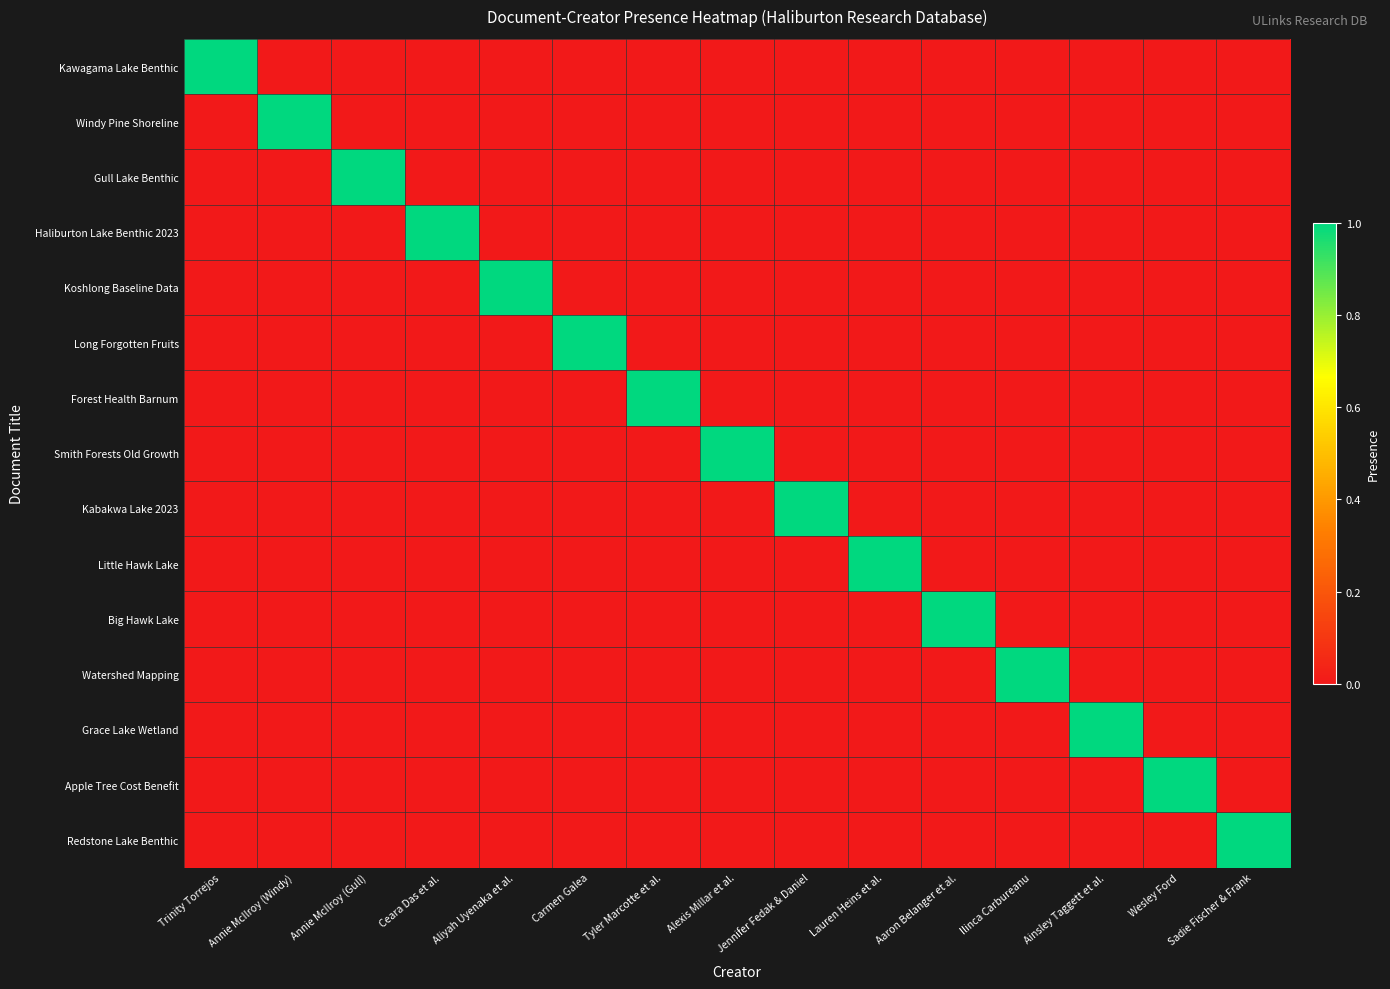

Reading left to right, what are all the values shown in this chart?

Kawagama Lake Benthic: Trinity Torrejos=1	Annie McIlroy (Windy)=0	Annie McIlroy (Gull)=0	Ceara Das et al.=0	Aliyah Uyenaka et al.=0	Carmen Galea=0	Tyler Marcotte et al.=0	Alexis Millar et al.=0	Jennifer Fedak & Daniel=0	Lauren Heins et al.=0	Aaron Belanger et al.=0	Ilinca Carbureanu=0	Ainsley Taggett et al.=0	Wesley Ford=0	Sadie Fischer & Frank=0
Windy Pine Shoreline: Trinity Torrejos=0	Annie McIlroy (Windy)=1	Annie McIlroy (Gull)=0	Ceara Das et al.=0	Aliyah Uyenaka et al.=0	Carmen Galea=0	Tyler Marcotte et al.=0	Alexis Millar et al.=0	Jennifer Fedak & Daniel=0	Lauren Heins et al.=0	Aaron Belanger et al.=0	Ilinca Carbureanu=0	Ainsley Taggett et al.=0	Wesley Ford=0	Sadie Fischer & Frank=0
Gull Lake Benthic: Trinity Torrejos=0	Annie McIlroy (Windy)=0	Annie McIlroy (Gull)=1	Ceara Das et al.=0	Aliyah Uyenaka et al.=0	Carmen Galea=0	Tyler Marcotte et al.=0	Alexis Millar et al.=0	Jennifer Fedak & Daniel=0	Lauren Heins et al.=0	Aaron Belanger et al.=0	Ilinca Carbureanu=0	Ainsley Taggett et al.=0	Wesley Ford=0	Sadie Fischer & Frank=0
Haliburton Lake Benthic 2023: Trinity Torrejos=0	Annie McIlroy (Windy)=0	Annie McIlroy (Gull)=0	Ceara Das et al.=1	Aliyah Uyenaka et al.=0	Carmen Galea=0	Tyler Marcotte et al.=0	Alexis Millar et al.=0	Jennifer Fedak & Daniel=0	Lauren Heins et al.=0	Aaron Belanger et al.=0	Ilinca Carbureanu=0	Ainsley Taggett et al.=0	Wesley Ford=0	Sadie Fischer & Frank=0
Koshlong Baseline Data: Trinity Torrejos=0	Annie McIlroy (Windy)=0	Annie McIlroy (Gull)=0	Ceara Das et al.=0	Aliyah Uyenaka et al.=1	Carmen Galea=0	Tyler Marcotte et al.=0	Alexis Millar et al.=0	Jennifer Fedak & Daniel=0	Lauren Heins et al.=0	Aaron Belanger et al.=0	Ilinca Carbureanu=0	Ainsley Taggett et al.=0	Wesley Ford=0	Sadie Fischer & Frank=0
Long Forgotten Fruits: Trinity Torrejos=0	Annie McIlroy (Windy)=0	Annie McIlroy (Gull)=0	Ceara Das et al.=0	Aliyah Uyenaka et al.=0	Carmen Galea=1	Tyler Marcotte et al.=0	Alexis Millar et al.=0	Jennifer Fedak & Daniel=0	Lauren Heins et al.=0	Aaron Belanger et al.=0	Ilinca Carbureanu=0	Ainsley Taggett et al.=0	Wesley Ford=0	Sadie Fischer & Frank=0
Forest Health Barnum: Trinity Torrejos=0	Annie McIlroy (Windy)=0	Annie McIlroy (Gull)=0	Ceara Das et al.=0	Aliyah Uyenaka et al.=0	Carmen Galea=0	Tyler Marcotte et al.=1	Alexis Millar et al.=0	Jennifer Fedak & Daniel=0	Lauren Heins et al.=0	Aaron Belanger et al.=0	Ilinca Carbureanu=0	Ainsley Taggett et al.=0	Wesley Ford=0	Sadie Fischer & Frank=0
Smith Forests Old Growth: Trinity Torrejos=0	Annie McIlroy (Windy)=0	Annie McIlroy (Gull)=0	Ceara Das et al.=0	Aliyah Uyenaka et al.=0	Carmen Galea=0	Tyler Marcotte et al.=0	Alexis Millar et al.=1	Jennifer Fedak & Daniel=0	Lauren Heins et al.=0	Aaron Belanger et al.=0	Ilinca Carbureanu=0	Ainsley Taggett et al.=0	Wesley Ford=0	Sadie Fischer & Frank=0
Kabakwa Lake 2023: Trinity Torrejos=0	Annie McIlroy (Windy)=0	Annie McIlroy (Gull)=0	Ceara Das et al.=0	Aliyah Uyenaka et al.=0	Carmen Galea=0	Tyler Marcotte et al.=0	Alexis Millar et al.=0	Jennifer Fedak & Daniel=1	Lauren Heins et al.=0	Aaron Belanger et al.=0	Ilinca Carbureanu=0	Ainsley Taggett et al.=0	Wesley Ford=0	Sadie Fischer & Frank=0
Little Hawk Lake: Trinity Torrejos=0	Annie McIlroy (Windy)=0	Annie McIlroy (Gull)=0	Ceara Das et al.=0	Aliyah Uyenaka et al.=0	Carmen Galea=0	Tyler Marcotte et al.=0	Alexis Millar et al.=0	Jennifer Fedak & Daniel=0	Lauren Heins et al.=1	Aaron Belanger et al.=0	Ilinca Carbureanu=0	Ainsley Taggett et al.=0	Wesley Ford=0	Sadie Fischer & Frank=0
Big Hawk Lake: Trinity Torrejos=0	Annie McIlroy (Windy)=0	Annie McIlroy (Gull)=0	Ceara Das et al.=0	Aliyah Uyenaka et al.=0	Carmen Galea=0	Tyler Marcotte et al.=0	Alexis Millar et al.=0	Jennifer Fedak & Daniel=0	Lauren Heins et al.=0	Aaron Belanger et al.=1	Ilinca Carbureanu=0	Ainsley Taggett et al.=0	Wesley Ford=0	Sadie Fischer & Frank=0
Watershed Mapping: Trinity Torrejos=0	Annie McIlroy (Windy)=0	Annie McIlroy (Gull)=0	Ceara Das et al.=0	Aliyah Uyenaka et al.=0	Carmen Galea=0	Tyler Marcotte et al.=0	Alexis Millar et al.=0	Jennifer Fedak & Daniel=0	Lauren Heins et al.=0	Aaron Belanger et al.=0	Ilinca Carbureanu=1	Ainsley Taggett et al.=0	Wesley Ford=0	Sadie Fischer & Frank=0
Grace Lake Wetland: Trinity Torrejos=0	Annie McIlroy (Windy)=0	Annie McIlroy (Gull)=0	Ceara Das et al.=0	Aliyah Uyenaka et al.=0	Carmen Galea=0	Tyler Marcotte et al.=0	Alexis Millar et al.=0	Jennifer Fedak & Daniel=0	Lauren Heins et al.=0	Aaron Belanger et al.=0	Ilinca Carbureanu=0	Ainsley Taggett et al.=1	Wesley Ford=0	Sadie Fischer & Frank=0
Apple Tree Cost Benefit: Trinity Torrejos=0	Annie McIlroy (Windy)=0	Annie McIlroy (Gull)=0	Ceara Das et al.=0	Aliyah Uyenaka et al.=0	Carmen Galea=0	Tyler Marcotte et al.=0	Alexis Millar et al.=0	Jennifer Fedak & Daniel=0	Lauren Heins et al.=0	Aaron Belanger et al.=0	Ilinca Carbureanu=0	Ainsley Taggett et al.=0	Wesley Ford=1	Sadie Fischer & Frank=0
Redstone Lake Benthic: Trinity Torrejos=0	Annie McIlroy (Windy)=0	Annie McIlroy (Gull)=0	Ceara Das et al.=0	Aliyah Uyenaka et al.=0	Carmen Galea=0	Tyler Marcotte et al.=0	Alexis Millar et al.=0	Jennifer Fedak & Daniel=0	Lauren Heins et al.=0	Aaron Belanger et al.=0	Ilinca Carbureanu=0	Ainsley Taggett et al.=0	Wesley Ford=0	Sadie Fischer & Frank=1